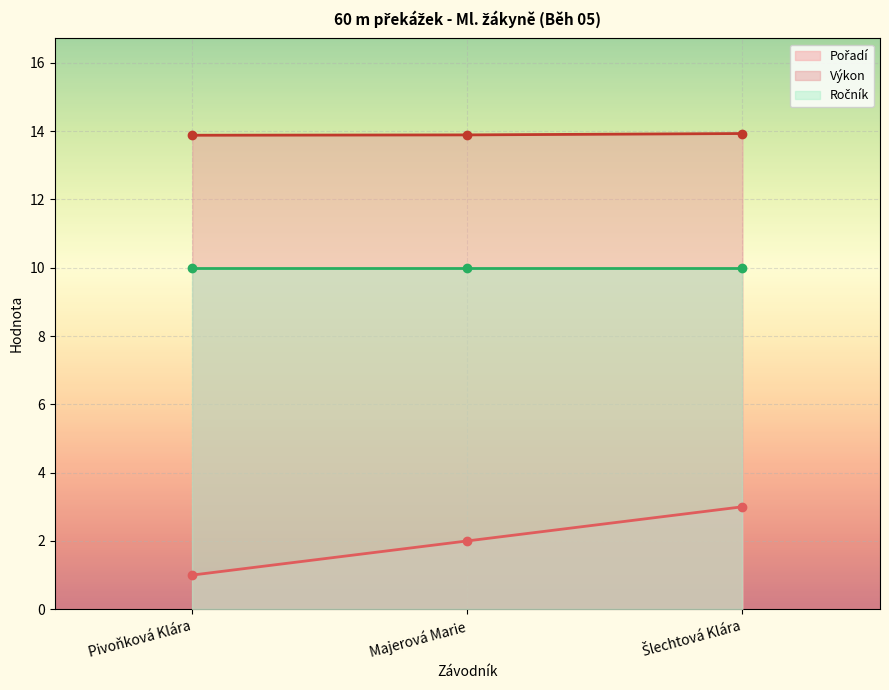

At which label does Pořadí reach its minimum?

Pivoňková Klára